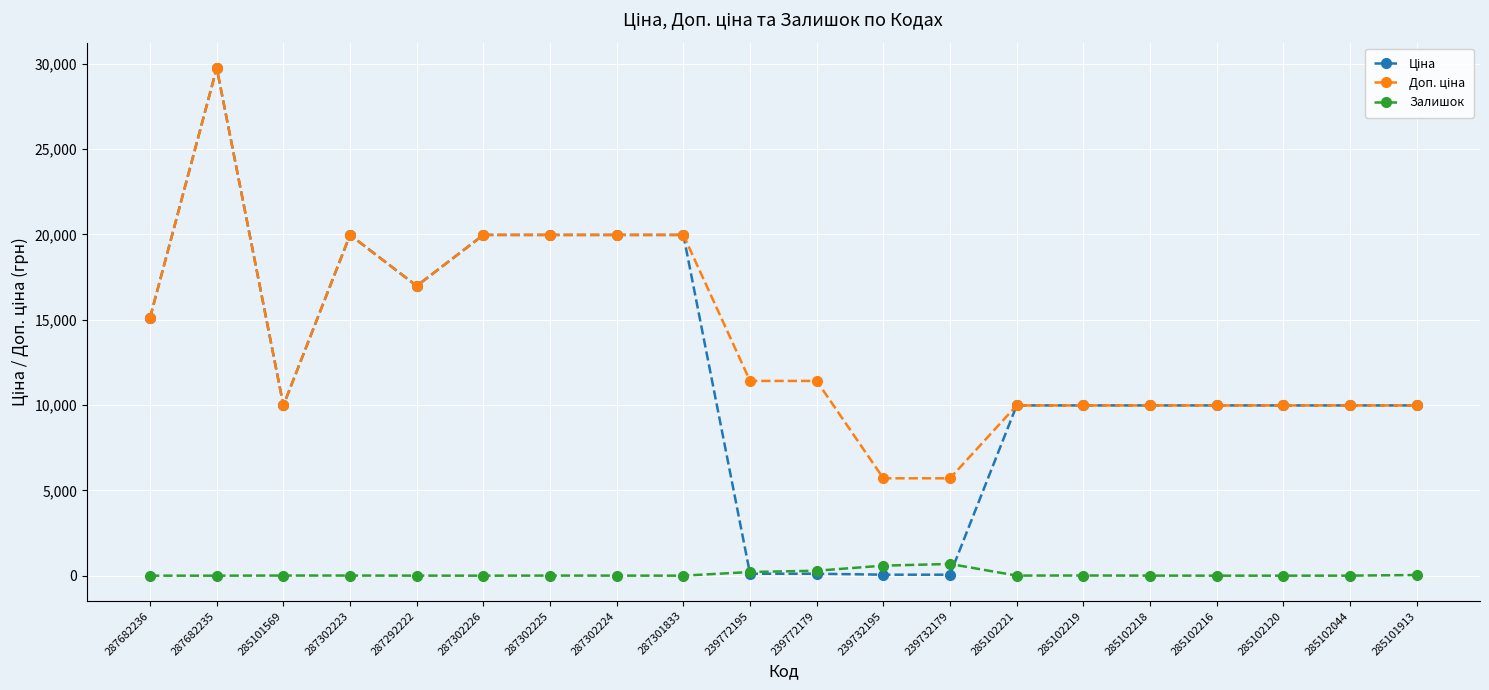

Is it true that Залишок equals 9.0 at 285102219?

True